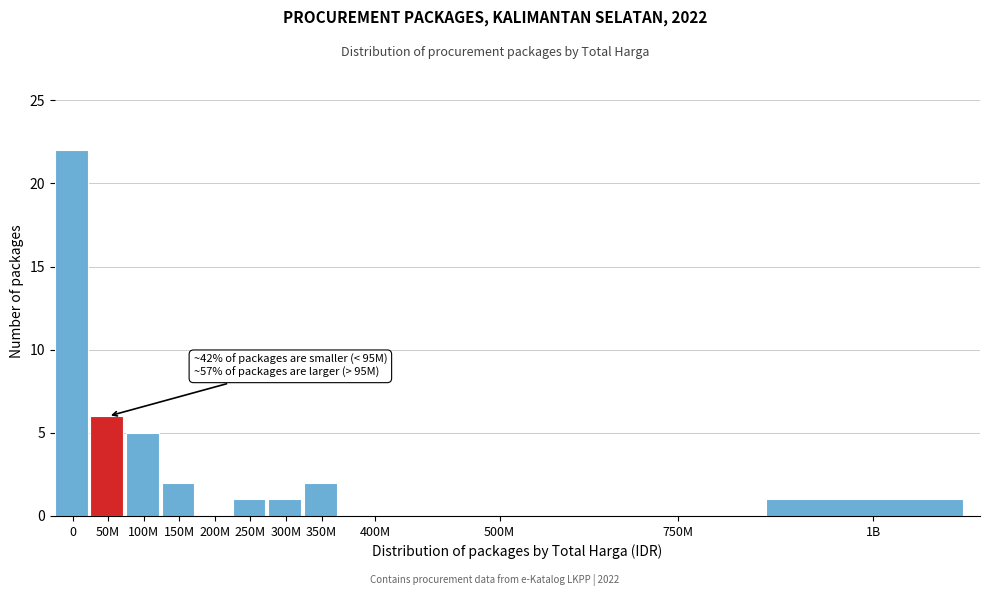

Reading left to right, what are all the values shown in this chart?

0=22	50M=6	100M=5	150M=2	200M=0	250M=1	300M=1	350M=2	400M=0	500M=0	750M=0	1B=1